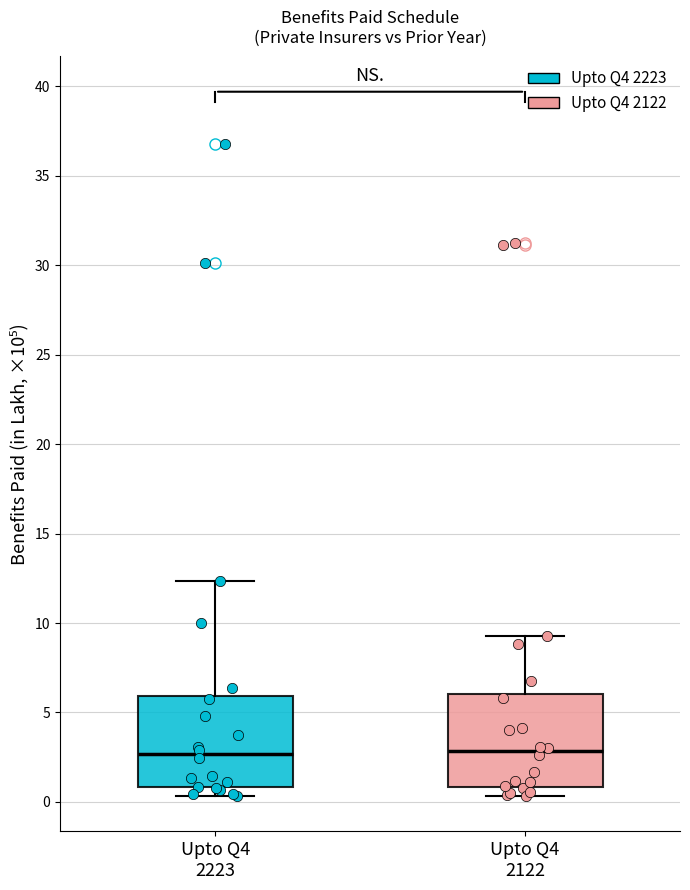

Reading left to right, read every box against the y-axis: the position of its median line, the range the box covers, and the ends of its whiskers. The values are not printed on the chart, so give them approximately, as read against the axis.

Upto Q4 2223: median 2.5, box 1.0 to 6.0, whiskers 0.5 to 12.5
Upto Q4 2122: median 3.0, box 1.0 to 6.0, whiskers 0.5 to 9.5